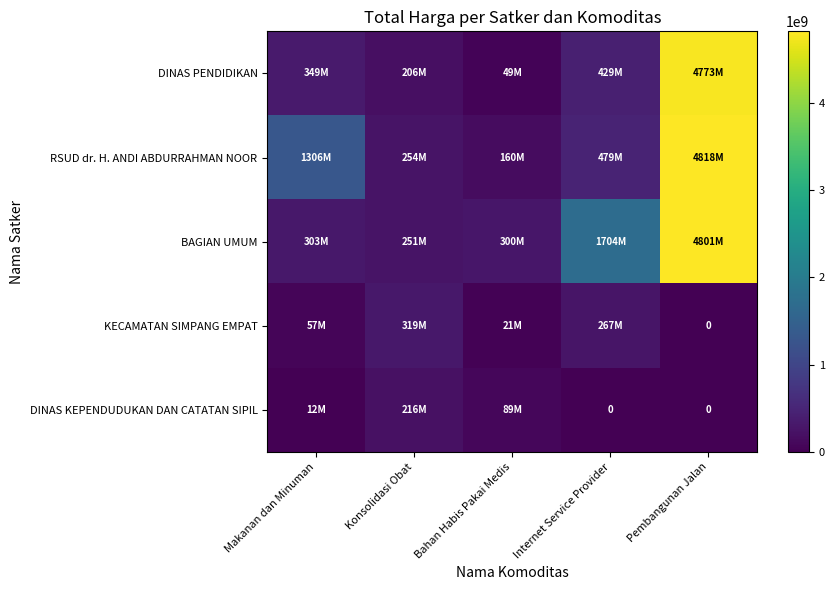

Which label corresponds to the smallest value in the chart?

Pembangunan Jalan